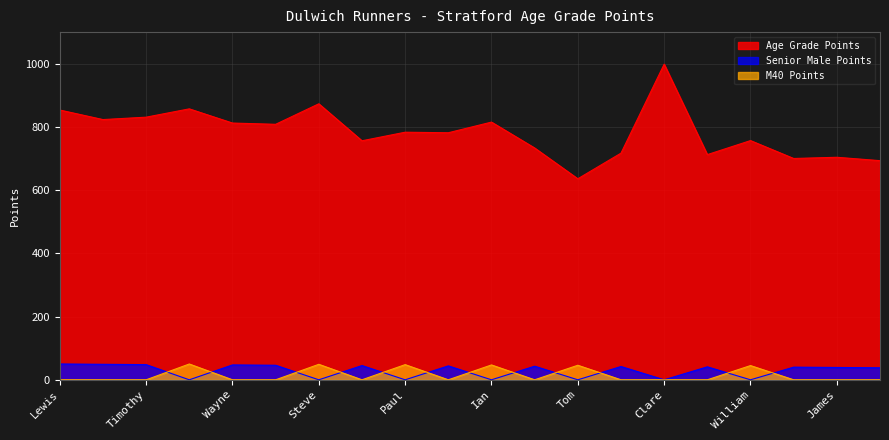

What is the spread (max minus min) of values at James?

704.0